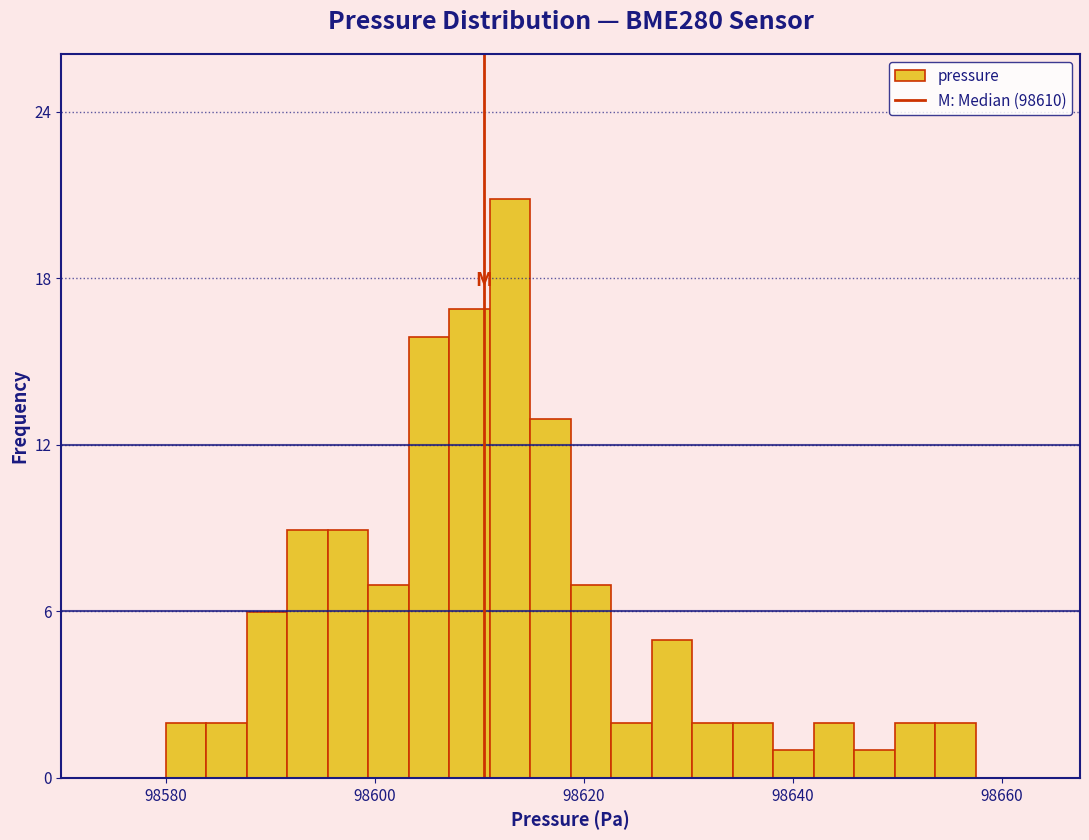

Around what value on the x-axis is the tallest bar? Give the approximate position of its centre, as read against the axis.

98612